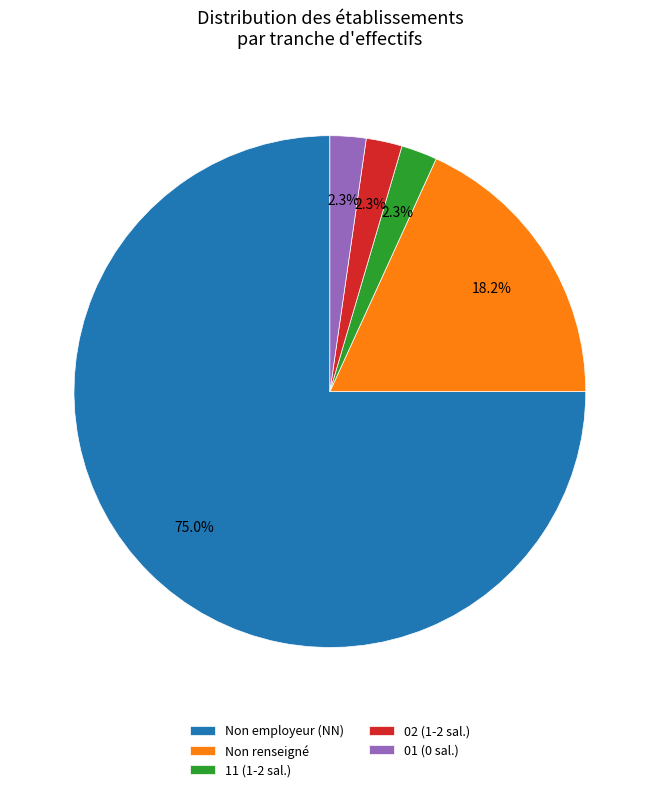

Which has a higher value, Non employeur (NN) or 11 (1-2 sal.)?

Non employeur (NN)